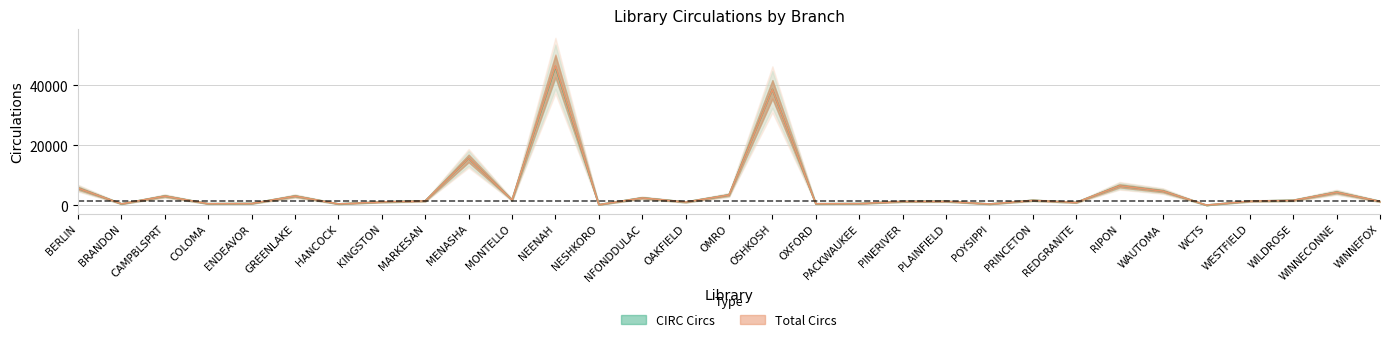

What position from the left is POYSIPPI?

22